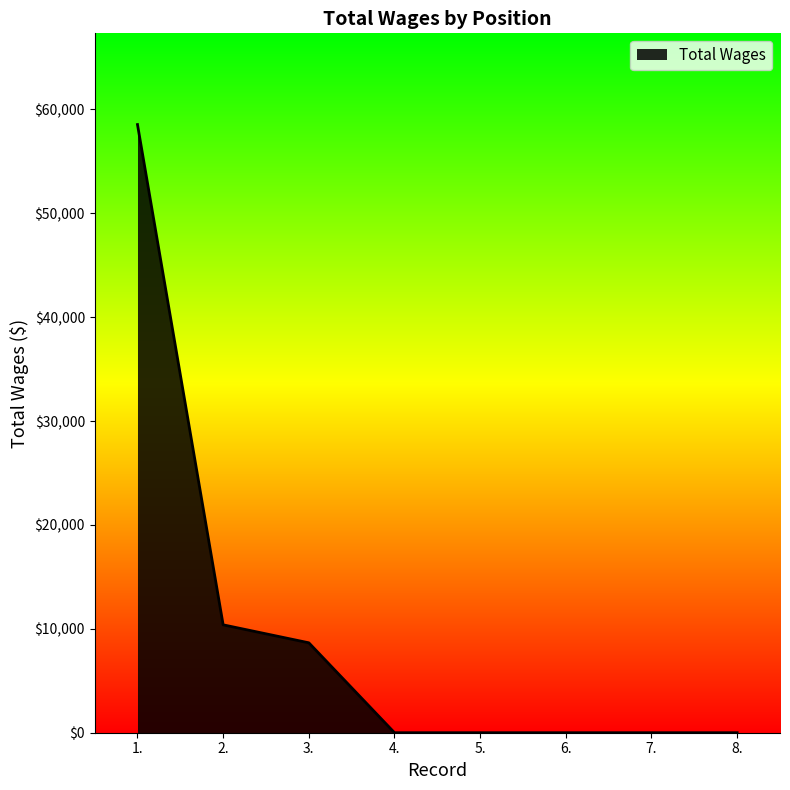

Between 4. and 3., which is larger?

3.